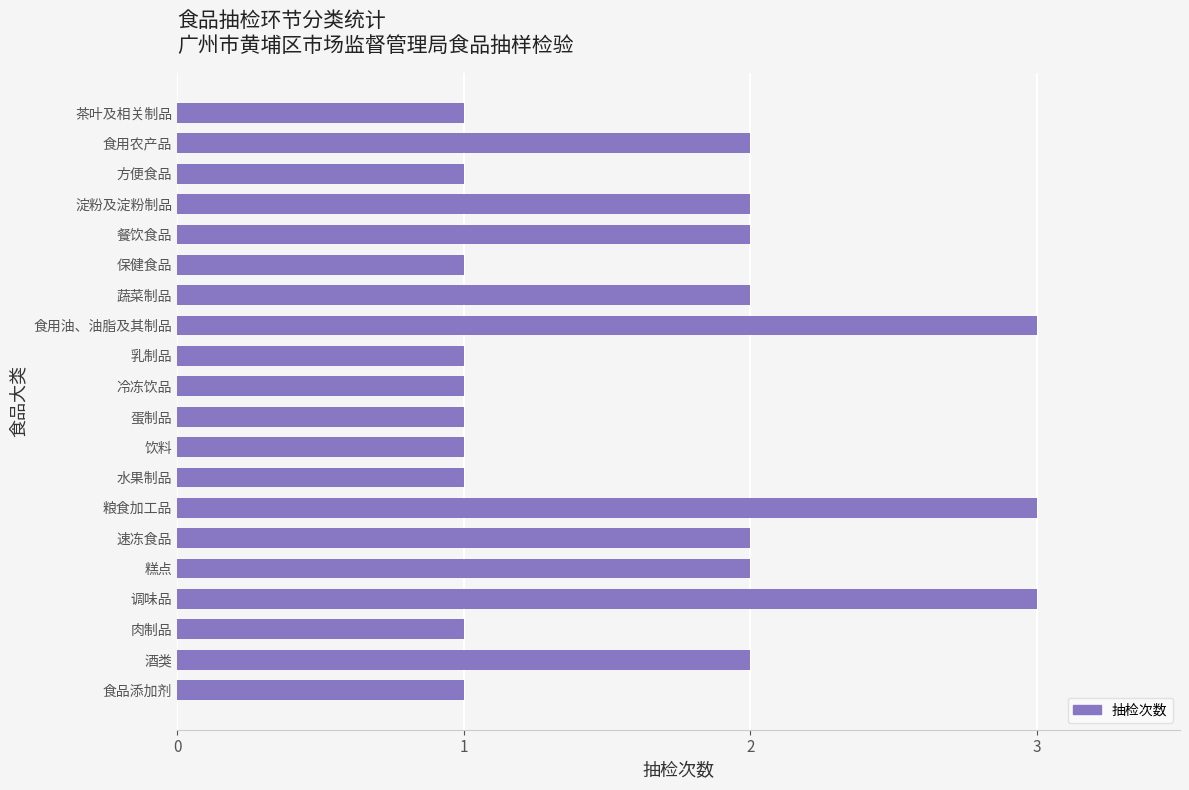

Between 保健食品 and 调味品, which is larger?

调味品